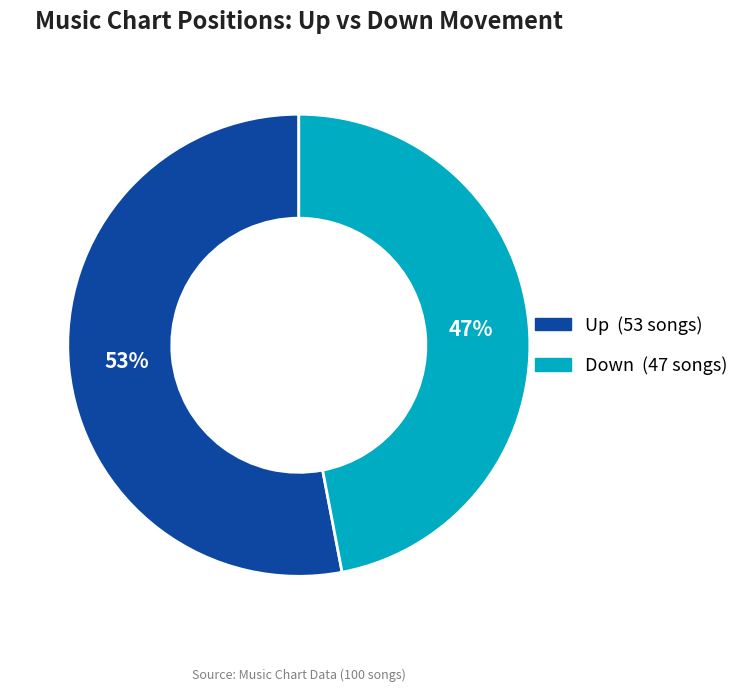

Does any single category account for the majority?

Yes